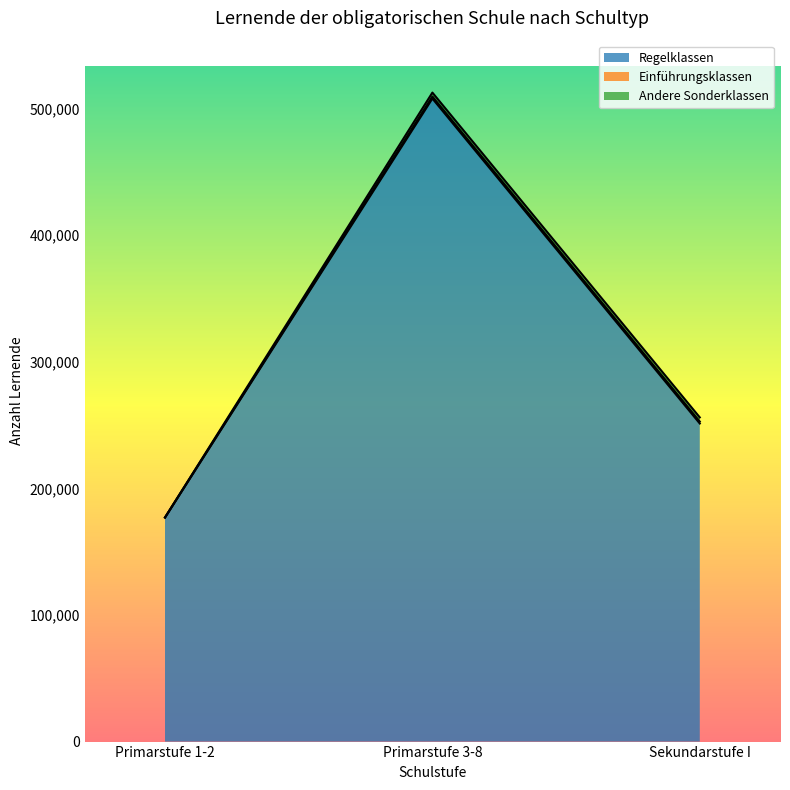

What is the highest value of the Einführungsklassen series?

1549